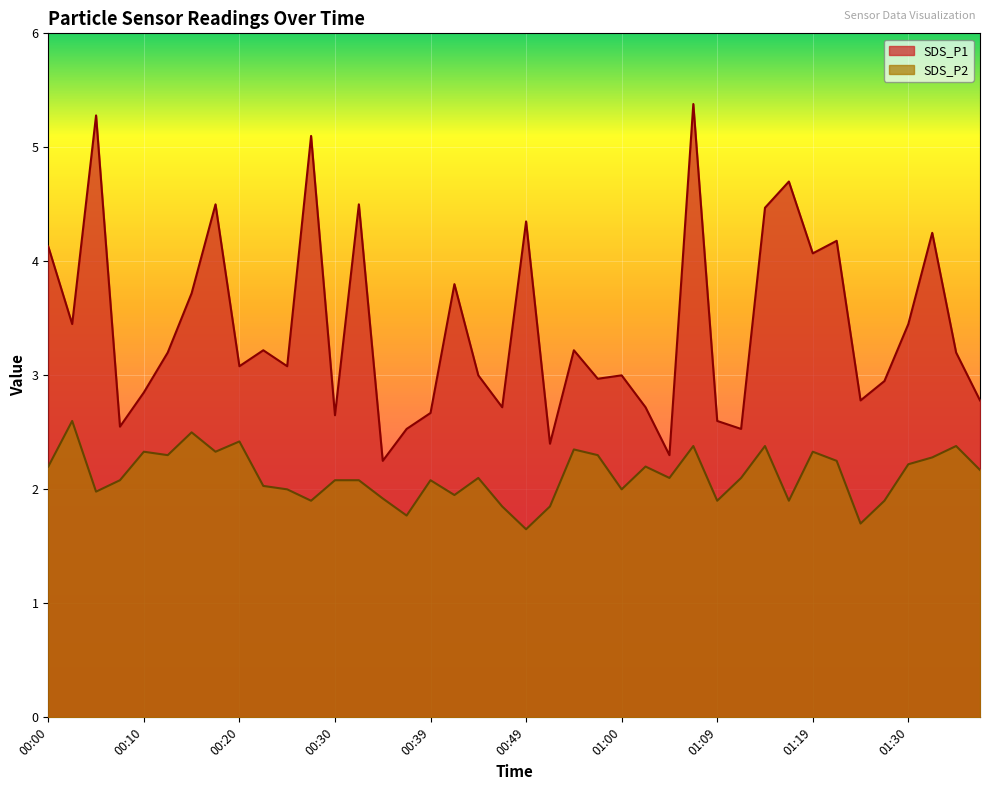

Rank the series by their maximum value, from lowest to highest.

SDS_P2, SDS_P1